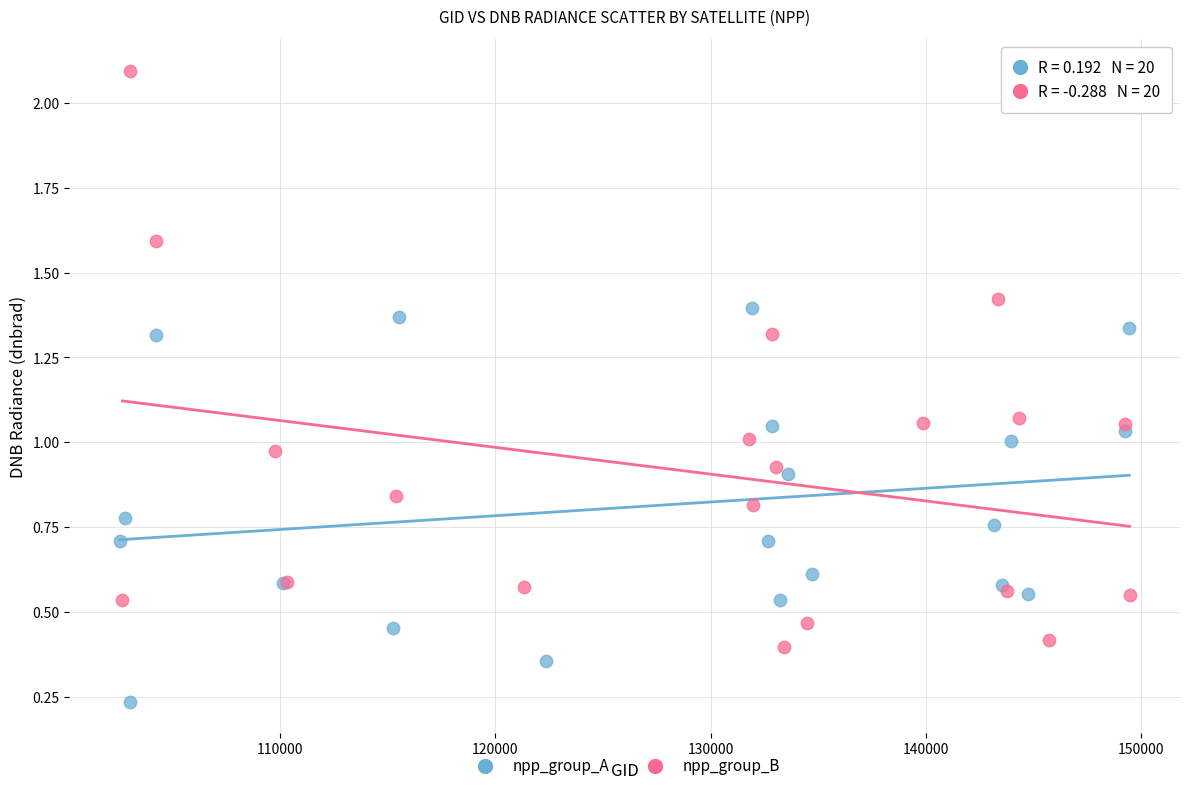

Which series contains the lowest Y value?

npp_group_A